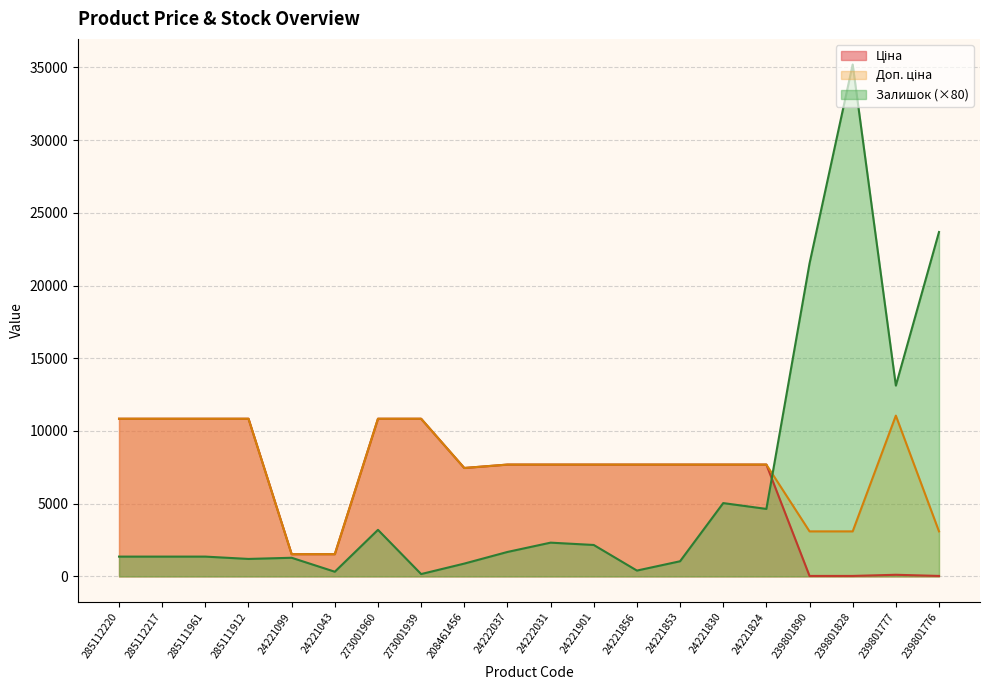

What value does the Доп. ціна series have at 208461456?

7453.8